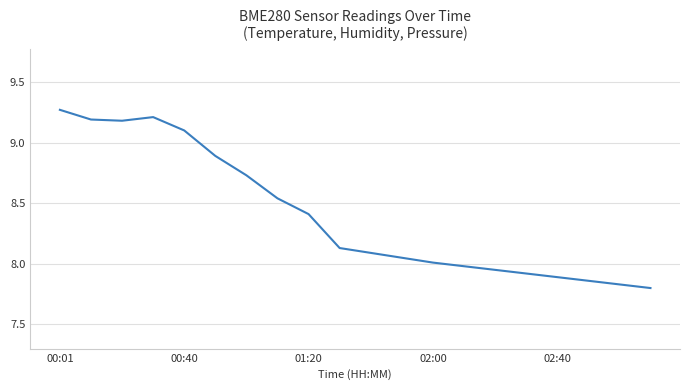

What is the difference between the maximum and minimum values?

1.5